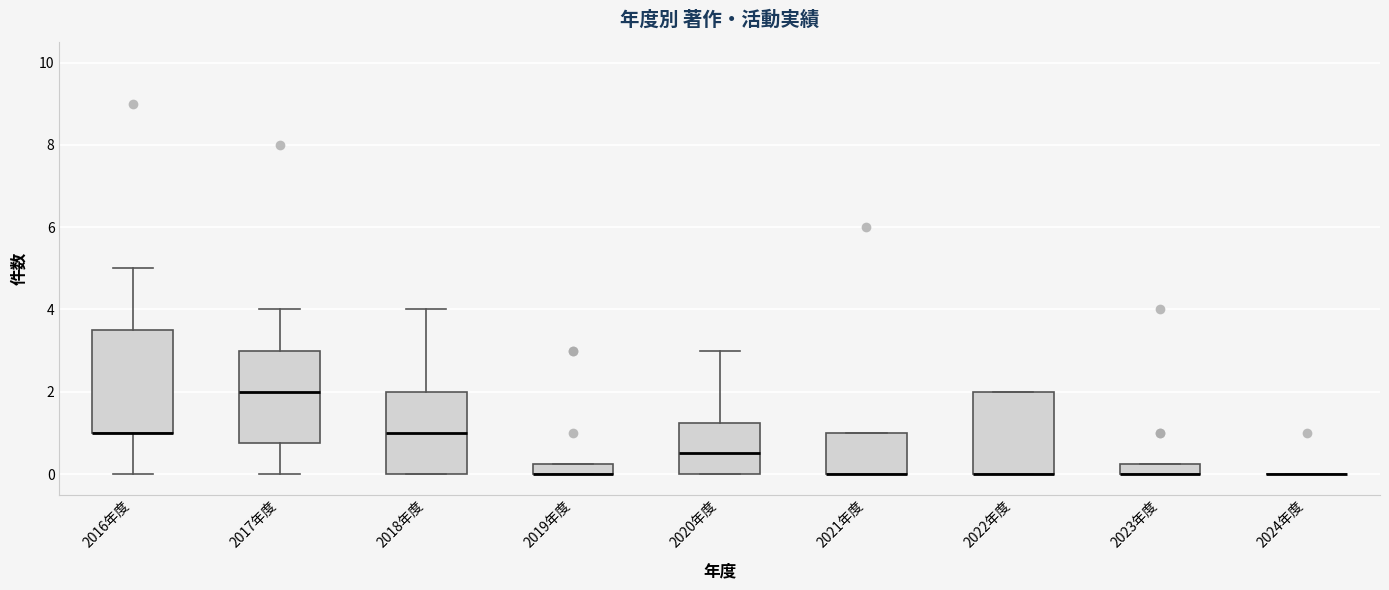

Where does the upper whisker of the box for 2017年度 end on the y-axis? The values are not printed on the chart, so give them approximately, as read against the axis.

4.0